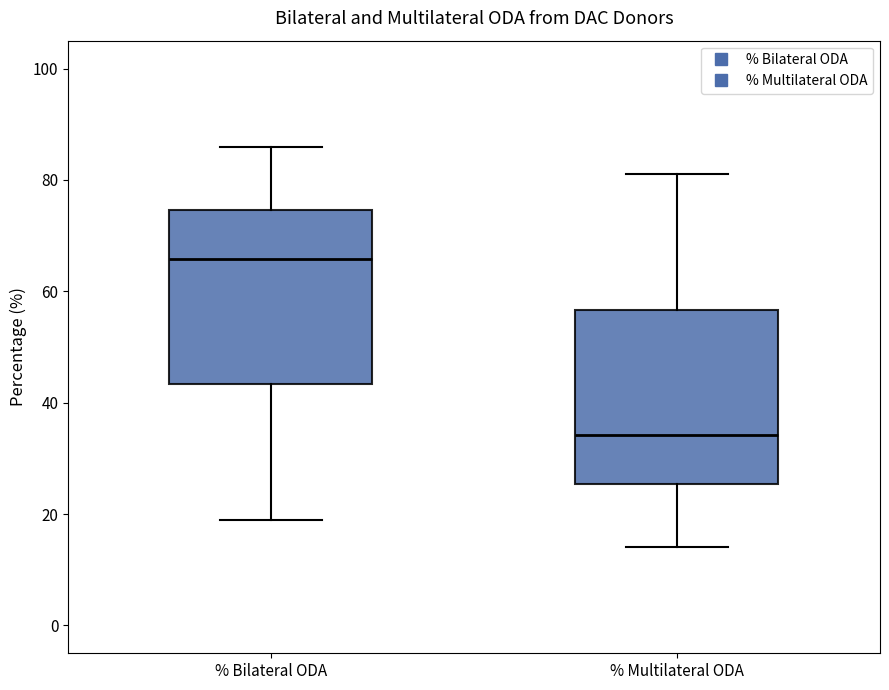

Reading left to right, transcribe this box plot: for each box, give where its median line is, the range the box spans, and where its two whiskers end, as read against the y-axis. The values are not printed on the chart, so give them approximately, as read against the axis.

% Bilateral ODA: median 66, box 44 to 74, whiskers 18 to 86
% Multilateral ODA: median 34, box 26 to 56, whiskers 14 to 82